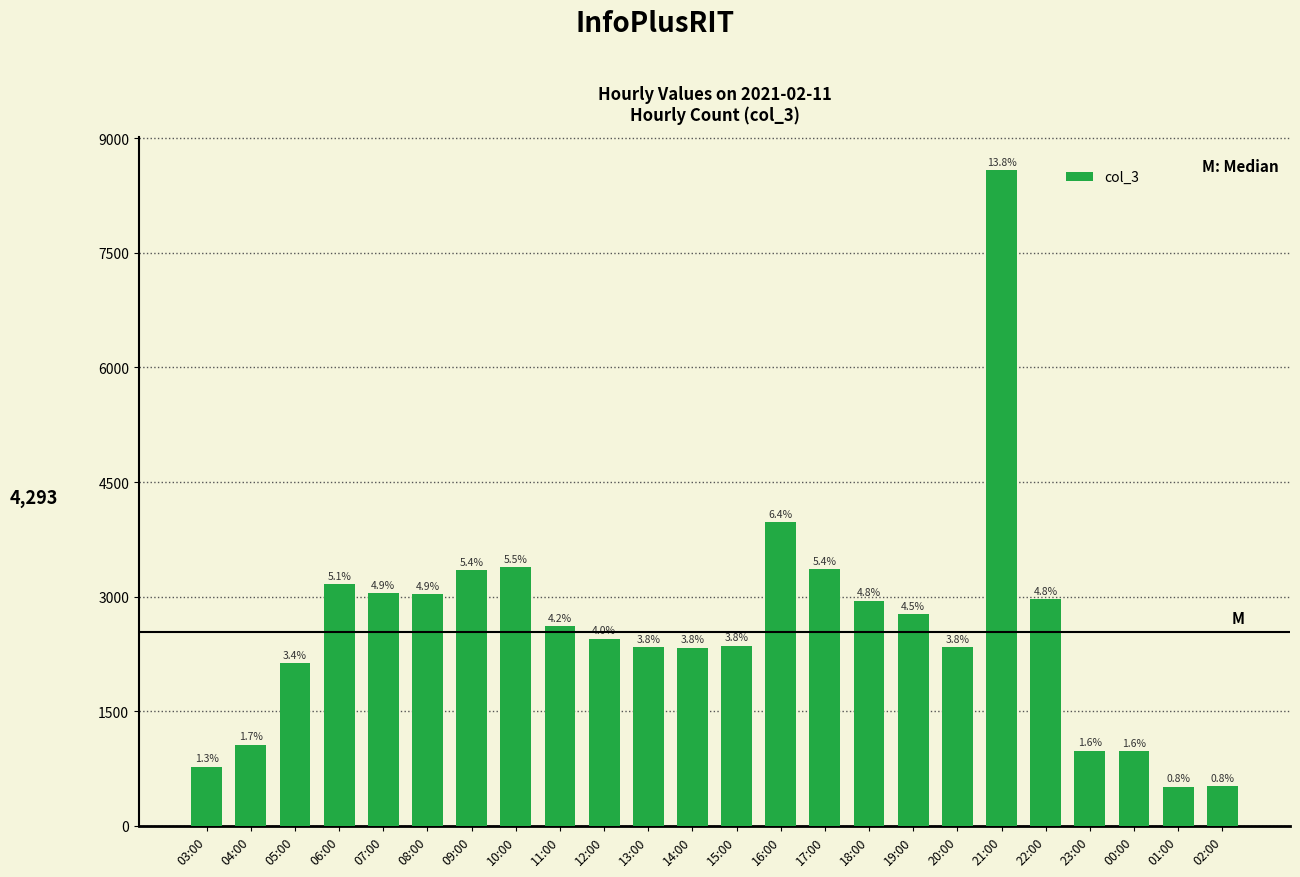

Reading left to right, what are all the values shown in this chart?

777	1063	2127	3163	3048	3036	3350	3385	2618	2450	2343	2334	2360	3972	3365	2948	2770	2343	8586	2966	984	977	513	516